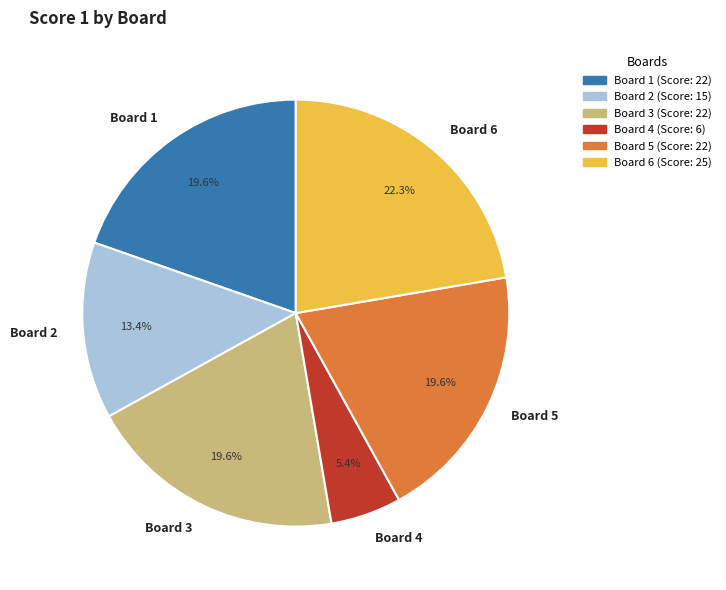

True or false: Board 3 accounts for 10% of the total.

False